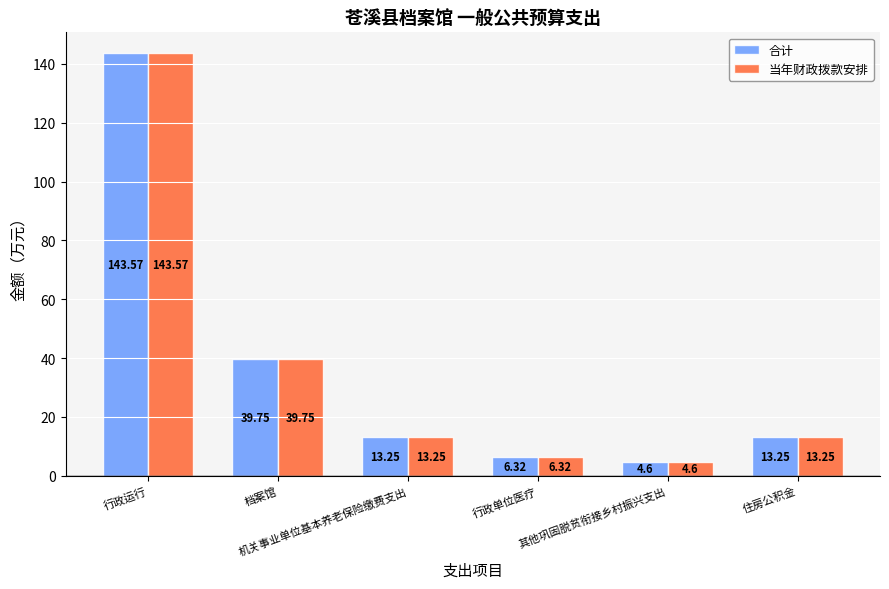

The 合计 series shows 3.2 at 机关事业单位基本养老保险缴费支出. True or false?

False